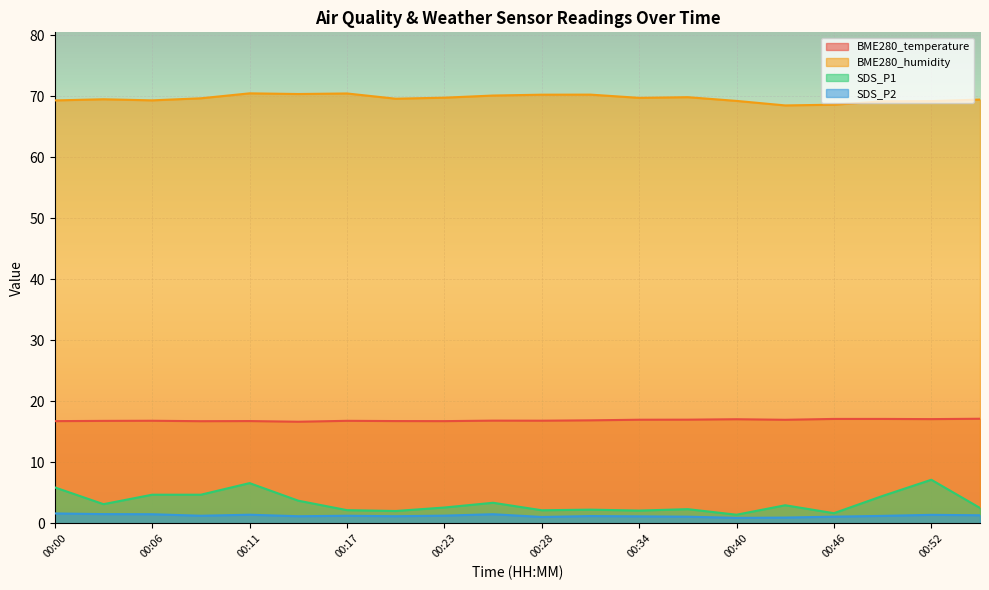

What is the value of the SDS_P2 point at the 13th from the left?

1.1